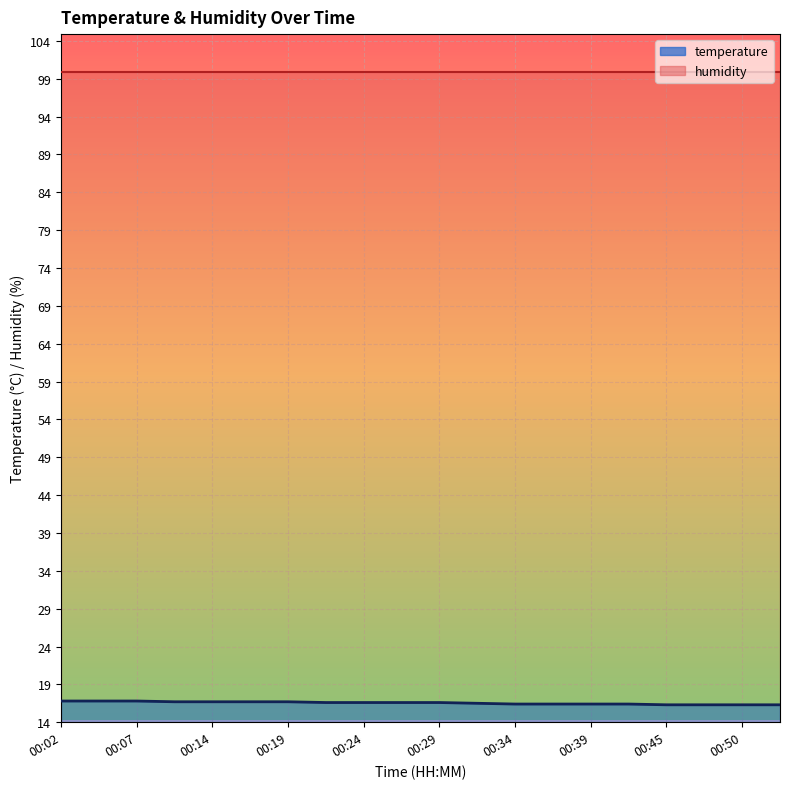

Which has a higher value, 00:47 or 00:07?

00:07